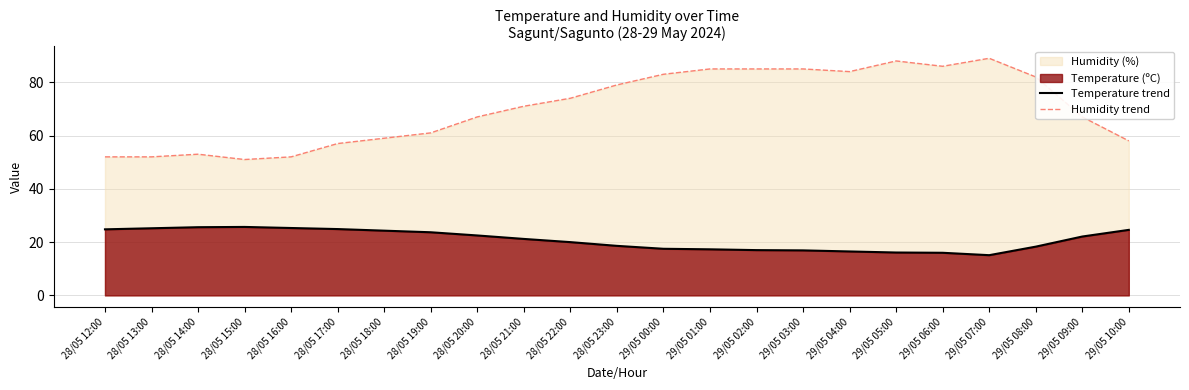

What is the highest value of the Temperature trend series?

25.7